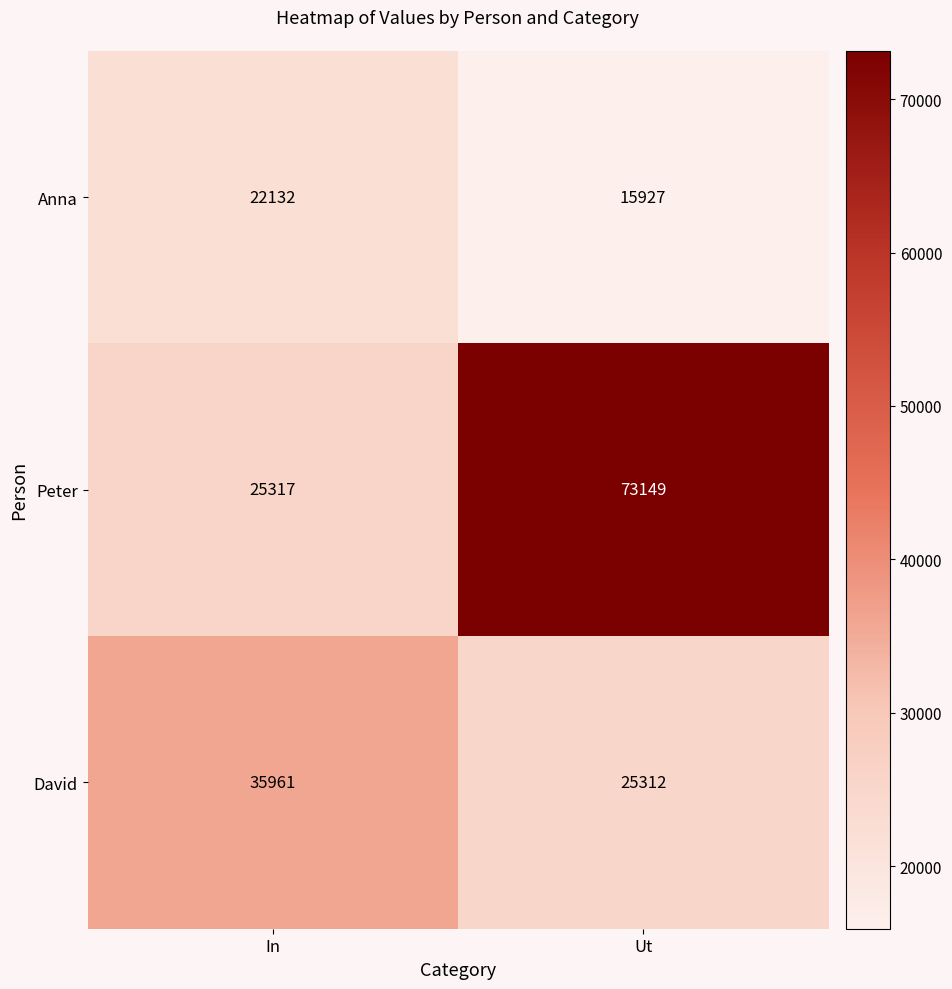

Is it true that David equals 13664 at Ut?

False